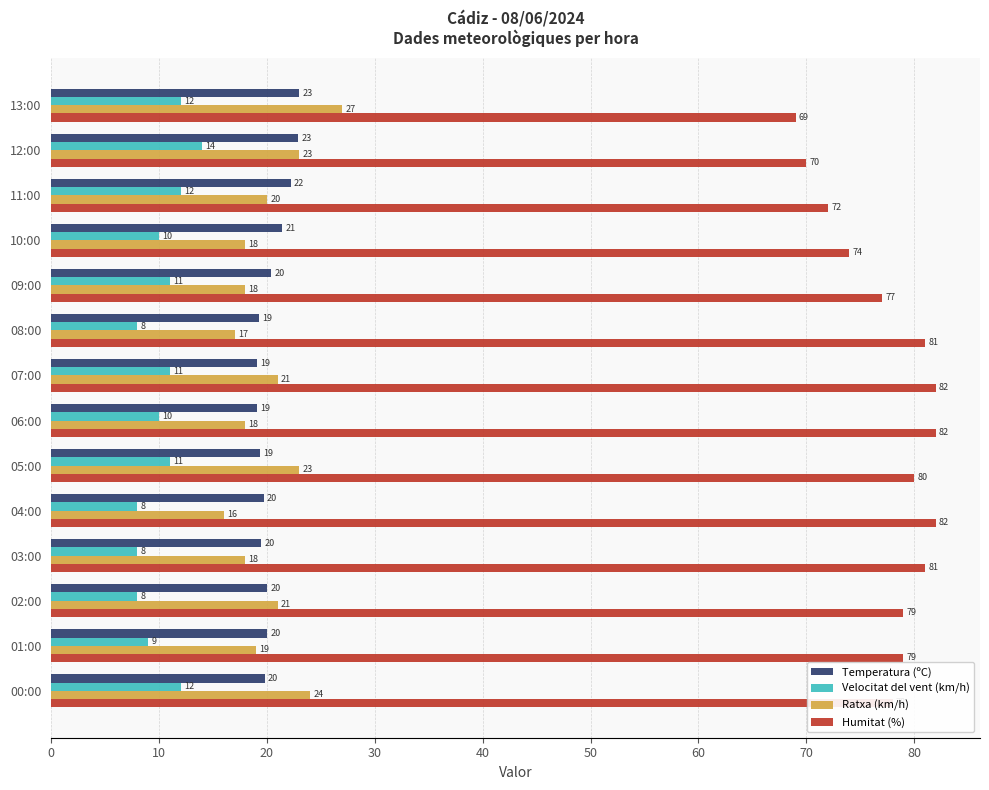

At which label does Ratxa (km/h) reach its peak?

13:00